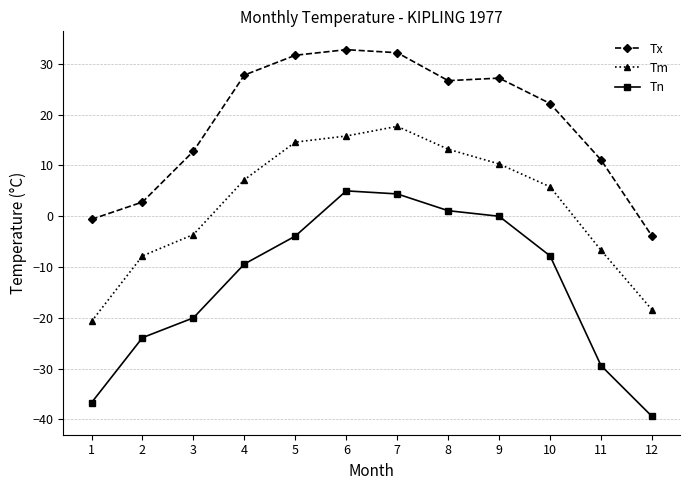

What is the lowest value of the Tn series?

-39.4